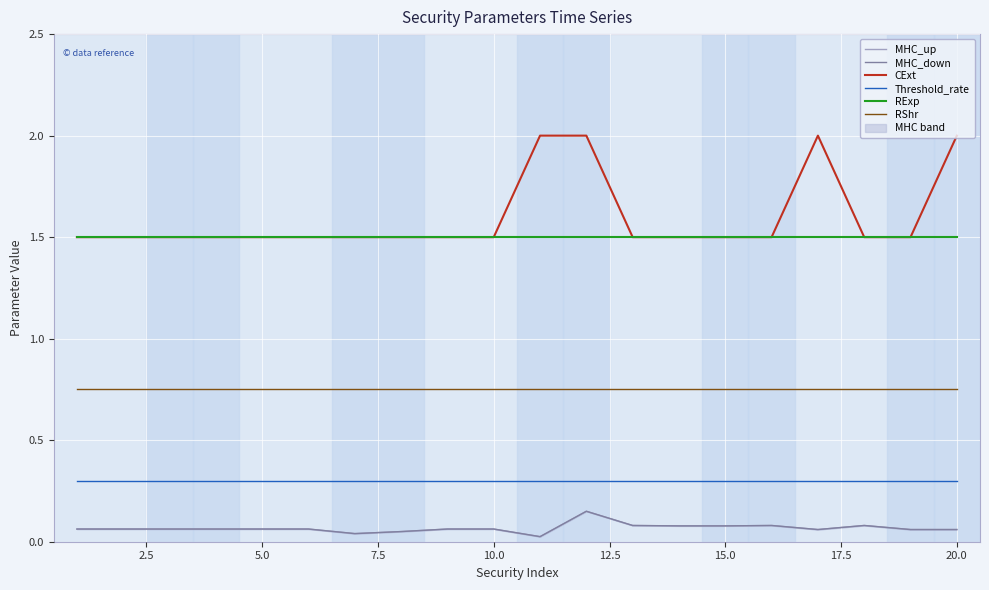

The MHC_down series shows 0.1 at 12.5. True or false?

False